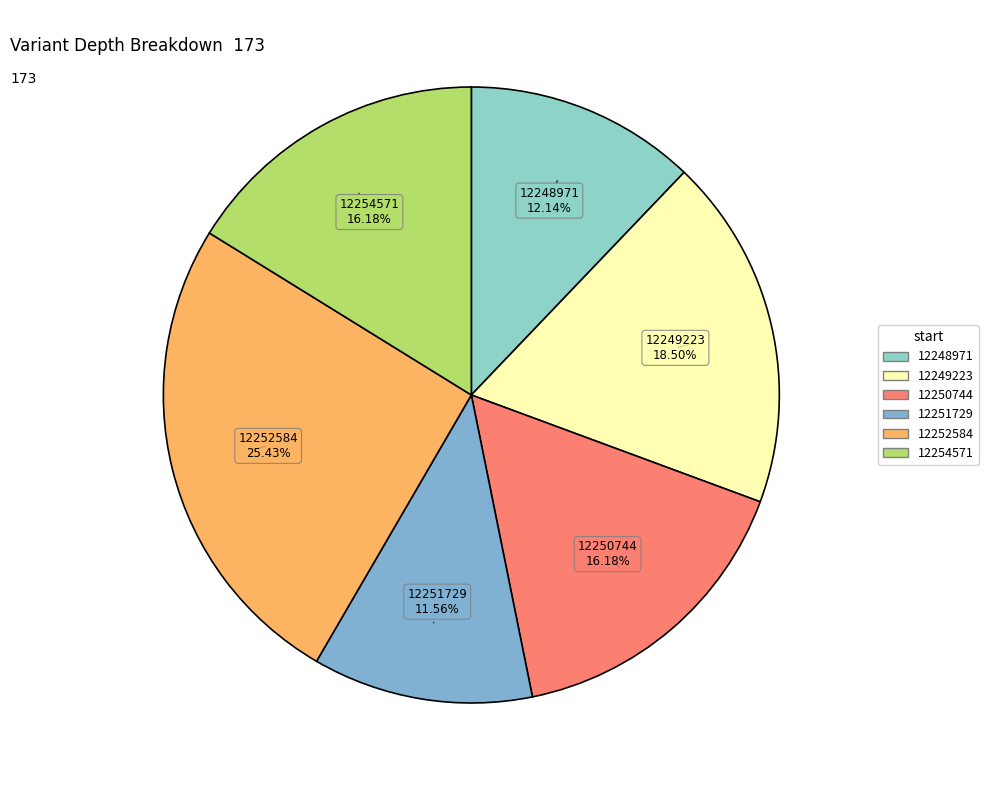

How many slices are in this pie chart?

6